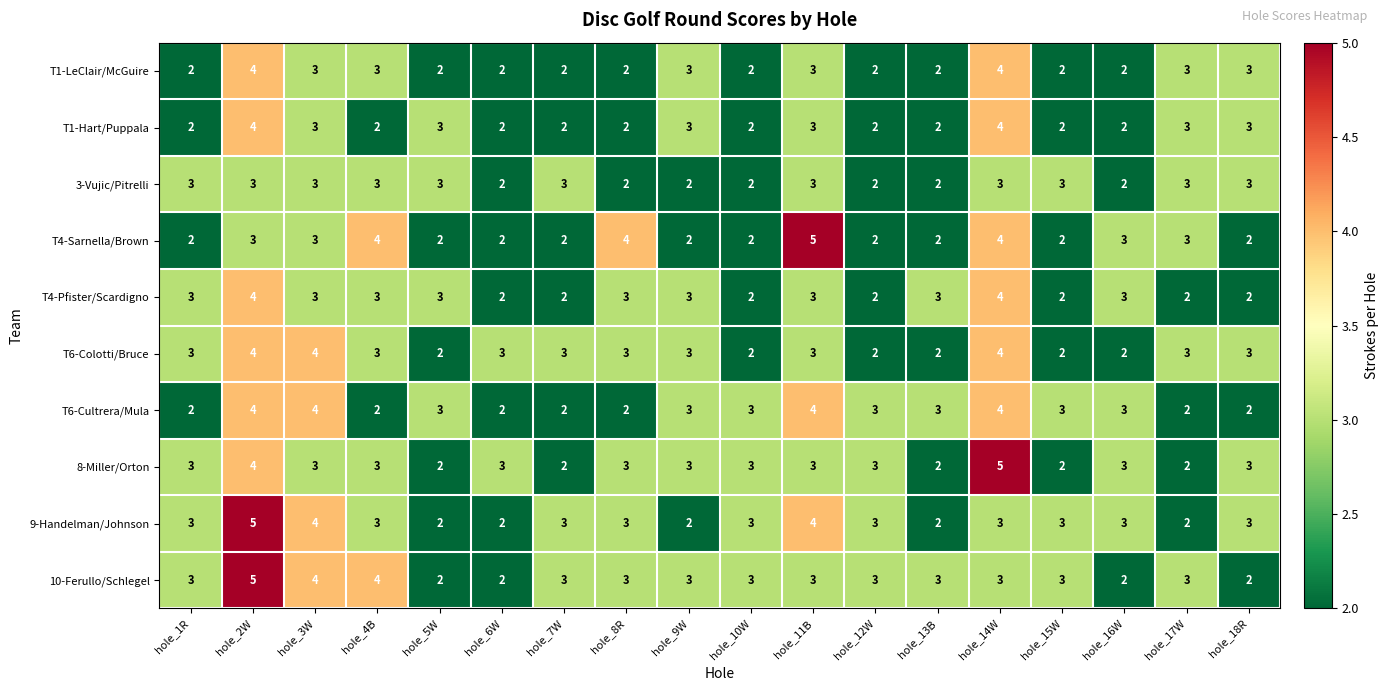

True or false: 8-Miller/Orton has a value of 3 at hole_16W.

True